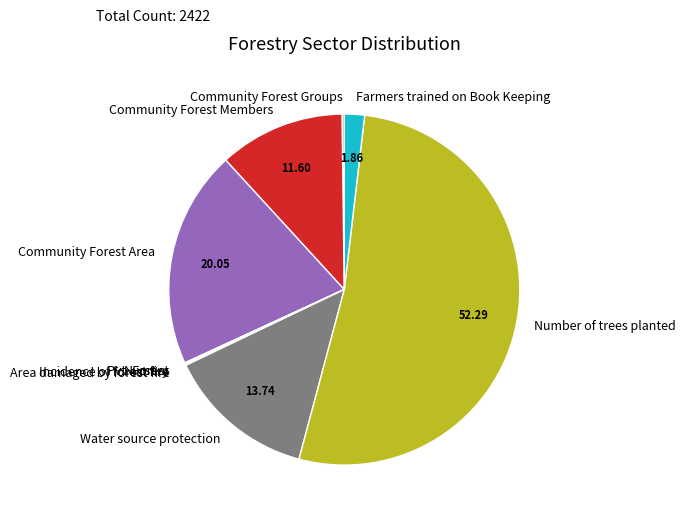

Which has a higher value, Community Forest Members or Community Forest Area?

Community Forest Area